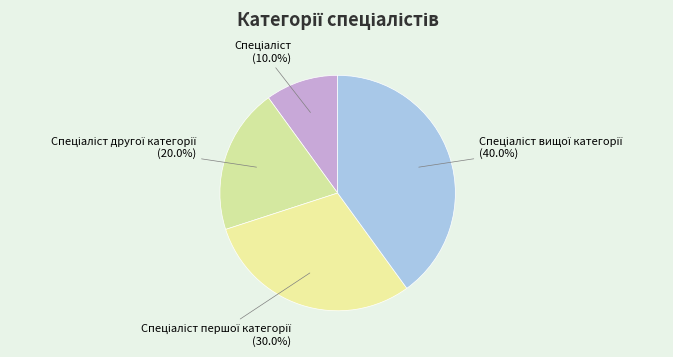

Is there a majority slice in this chart?

No